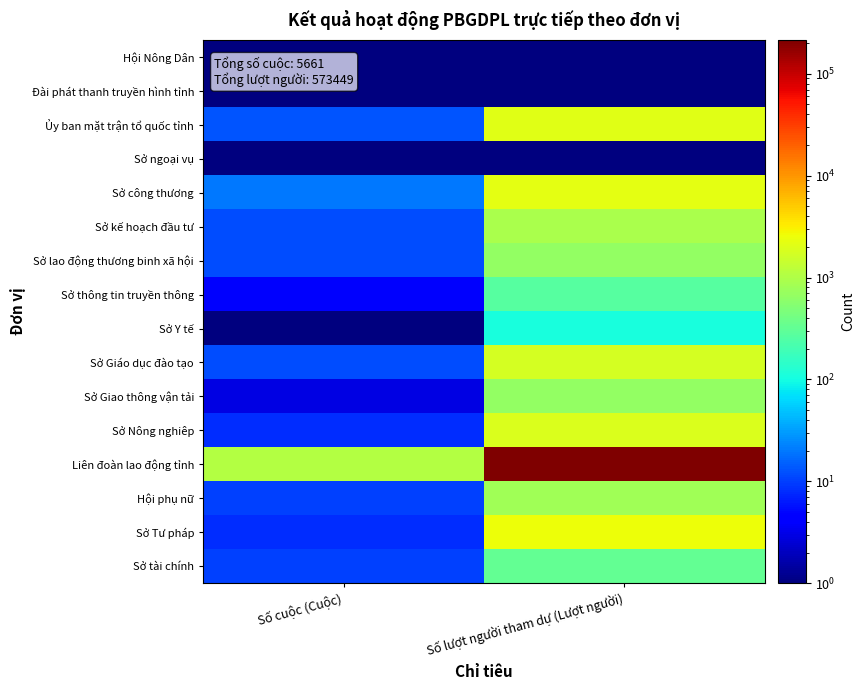

Reading right to left, extract all data points from this chart.

Hội Nông Dân: Số lượt người tham dự (Lượt người)=0.1	Số cuộc (Cuộc)=0.1
Đài phát thanh truyền hình tỉnh: Số lượt người tham dự (Lượt người)=0.1	Số cuộc (Cuộc)=0.1
Ủy ban mặt trận tổ quốc tỉnh: Số lượt người tham dự (Lượt người)=2100.0	Số cuộc (Cuộc)=13.0
Sở ngoại vụ: Số lượt người tham dự (Lượt người)=0.1	Số cuộc (Cuộc)=0.1
Sở công thương: Số lượt người tham dự (Lượt người)=2172.0	Số cuộc (Cuộc)=20.0
Sở kế hoạch đầu tư: Số lượt người tham dự (Lượt người)=941.0	Số cuộc (Cuộc)=12.0
Sở lao động thương binh xã hội: Số lượt người tham dự (Lượt người)=680.0	Số cuộc (Cuộc)=12.0
Sở thông tin truyền thông: Số lượt người tham dự (Lượt người)=268.0	Số cuộc (Cuộc)=4.0
Sở Y tế: Số lượt người tham dự (Lượt người)=110.0	Số cuộc (Cuộc)=1.0
Sở Giáo dục đào tạo: Số lượt người tham dự (Lượt người)=1700.0	Số cuộc (Cuộc)=12.0
Sở Giao thông vận tải: Số lượt người tham dự (Lượt người)=650.0	Số cuộc (Cuộc)=3.0
Sở Nông nghiêp: Số lượt người tham dự (Lượt người)=1945.0	Số cuộc (Cuộc)=8.0
Liên đoàn lao động tỉnh: Số lượt người tham dự (Lượt người)=215176.0	Số cuộc (Cuộc)=1066.0
Hội phụ nữ: Số lượt người tham dự (Lượt người)=800.0	Số cuộc (Cuộc)=10.0
Sở Tư pháp: Số lượt người tham dự (Lượt người)=2500.0	Số cuộc (Cuộc)=8.0
Sở tài chính: Số lượt người tham dự (Lượt người)=330.0	Số cuộc (Cuộc)=10.0